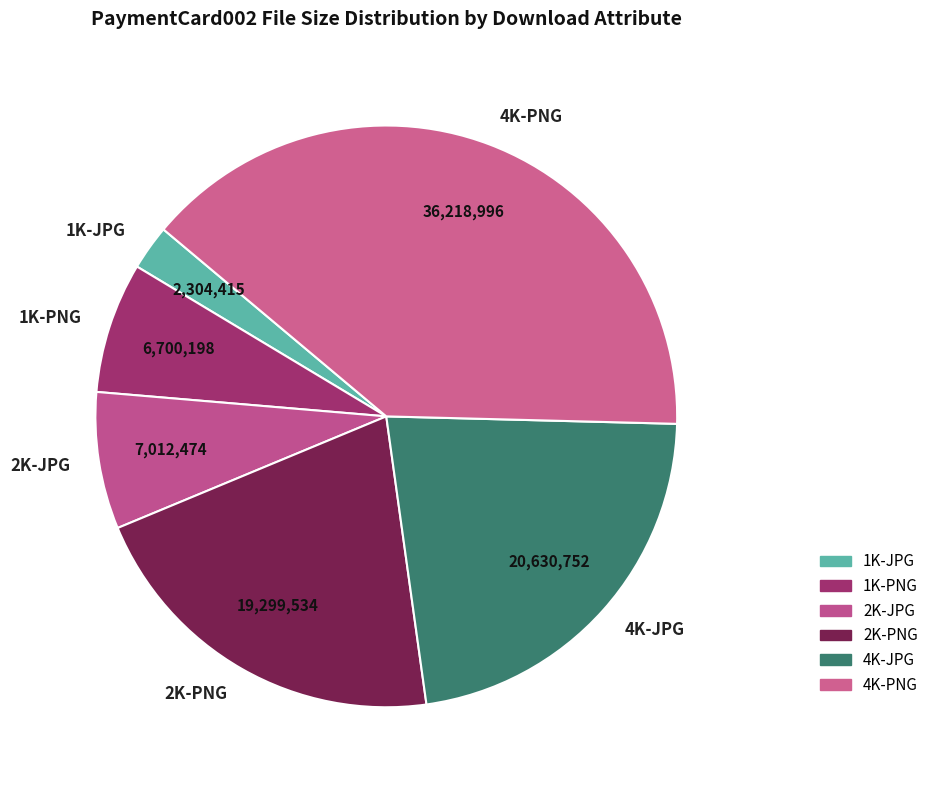

What is the smallest slice in the pie chart?

1K-JPG